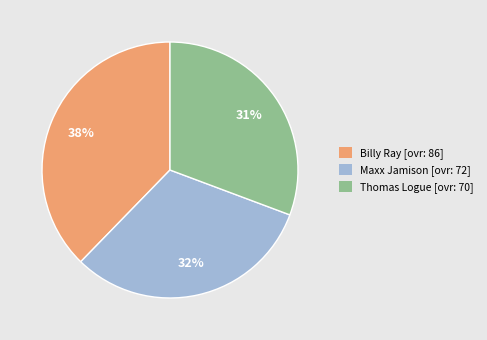

Is Thomas the majority of the pie?

No